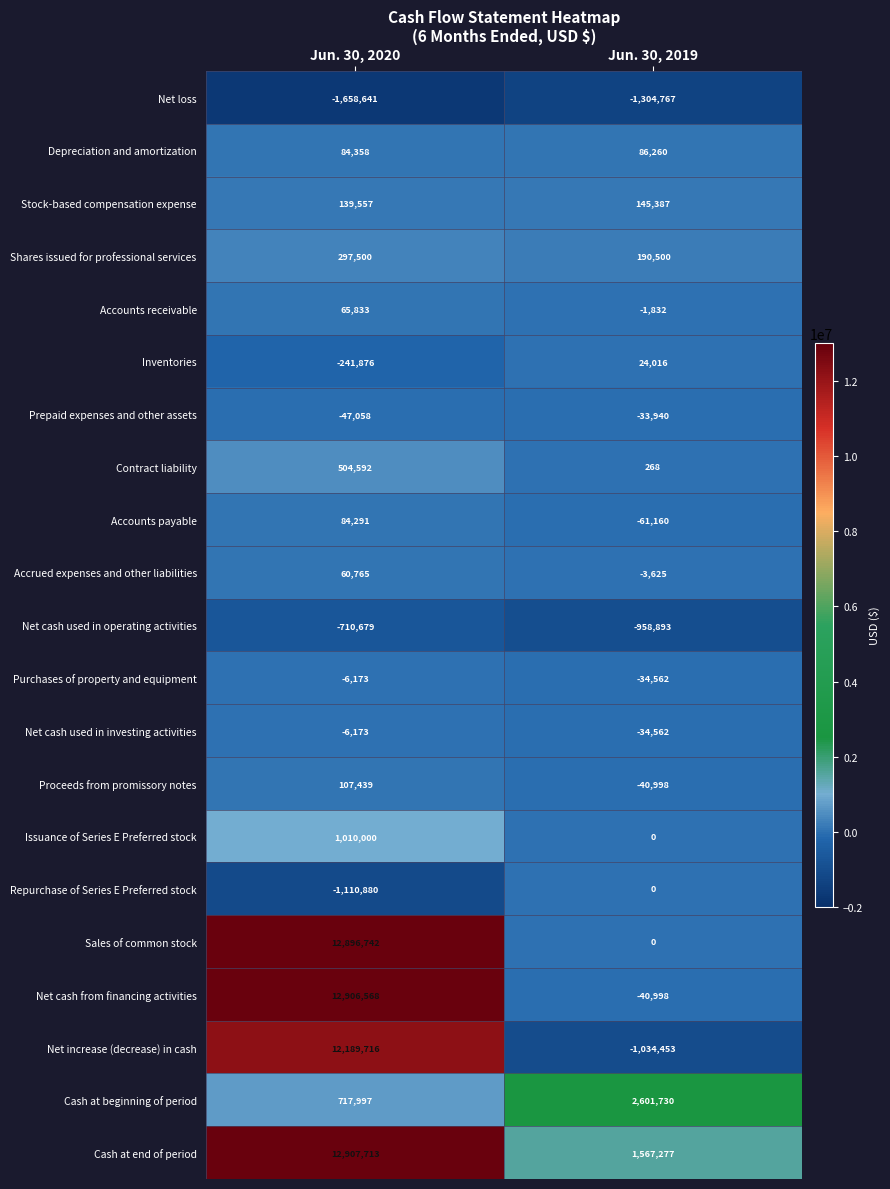

Which series changed the most between Jun. 30, 2020 and Jun. 30, 2019?

Net increase (decrease) in cash